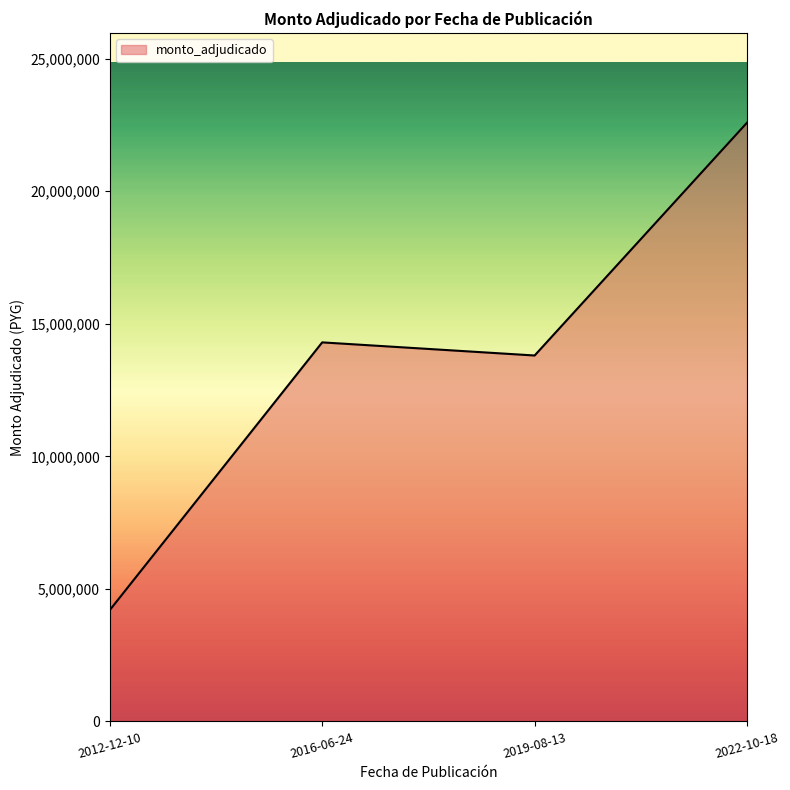

List the labels in order of value, largest first.

2022-10-18, 2016-06-24, 2019-08-13, 2012-12-10